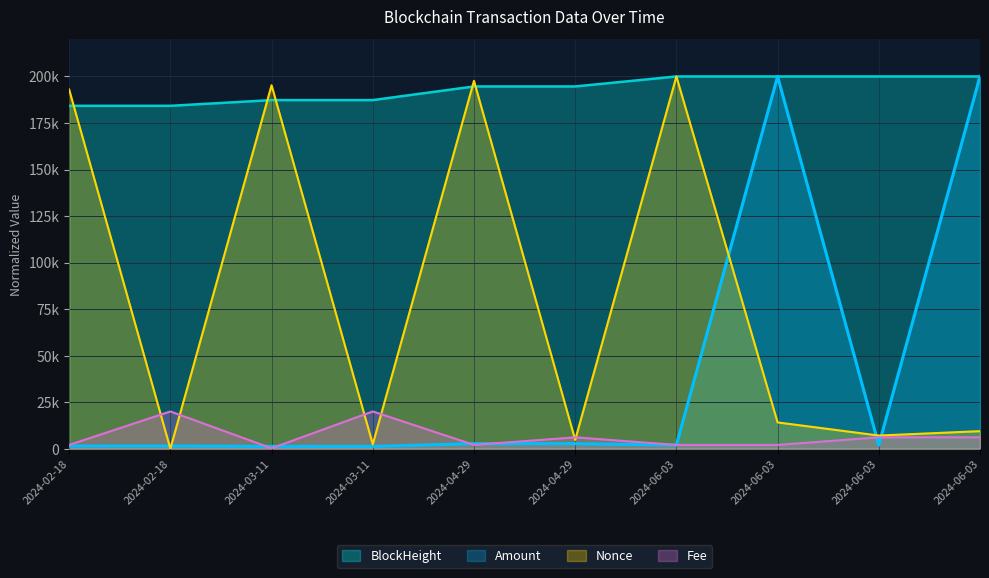

True or false: Fee and BlockHeight cross at least once.

False